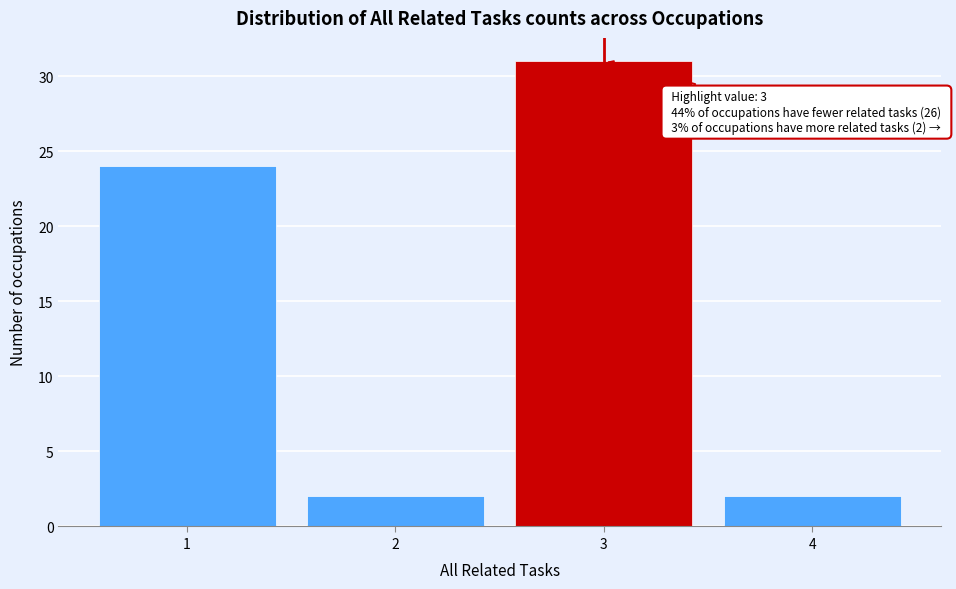

Reading left to right, transcribe all the data shown in this chart.

24	2	31	2